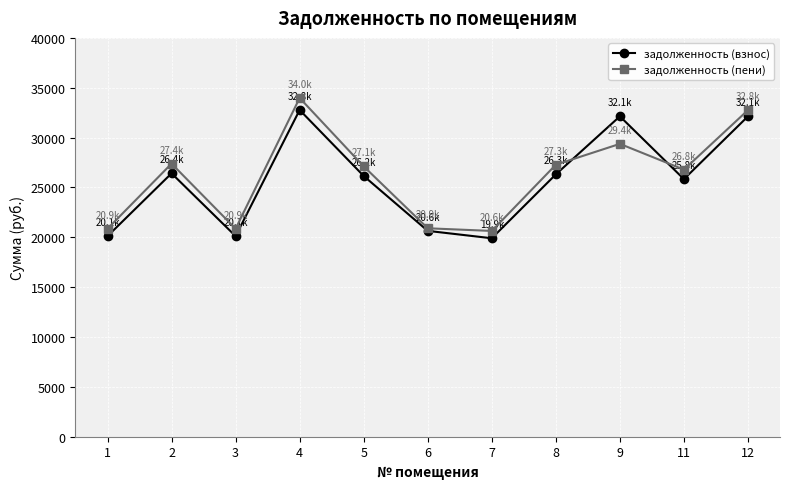

What is the difference between the highest and lowest values at 6?

260.5